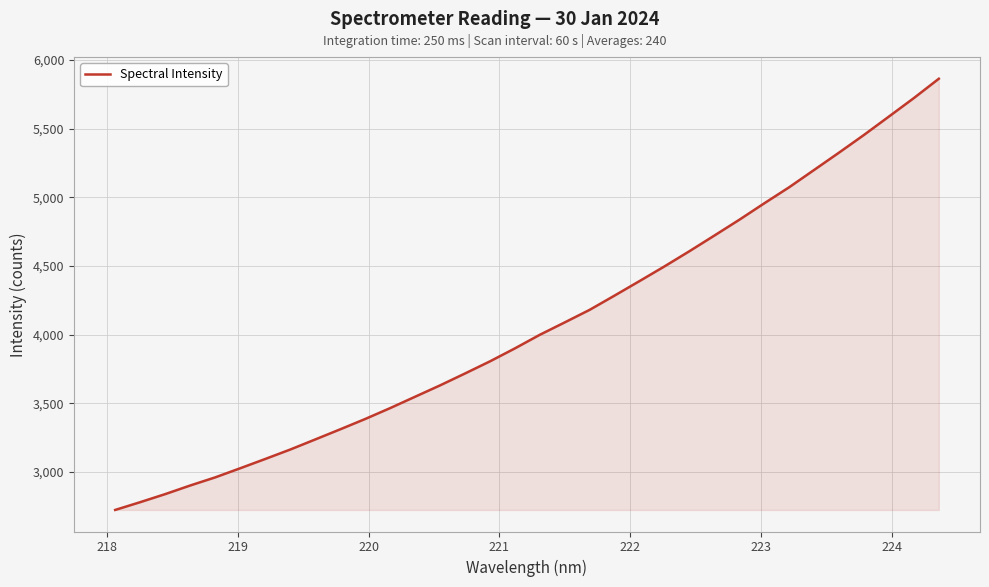

What is the difference between the maximum and minimum values?

3142.3